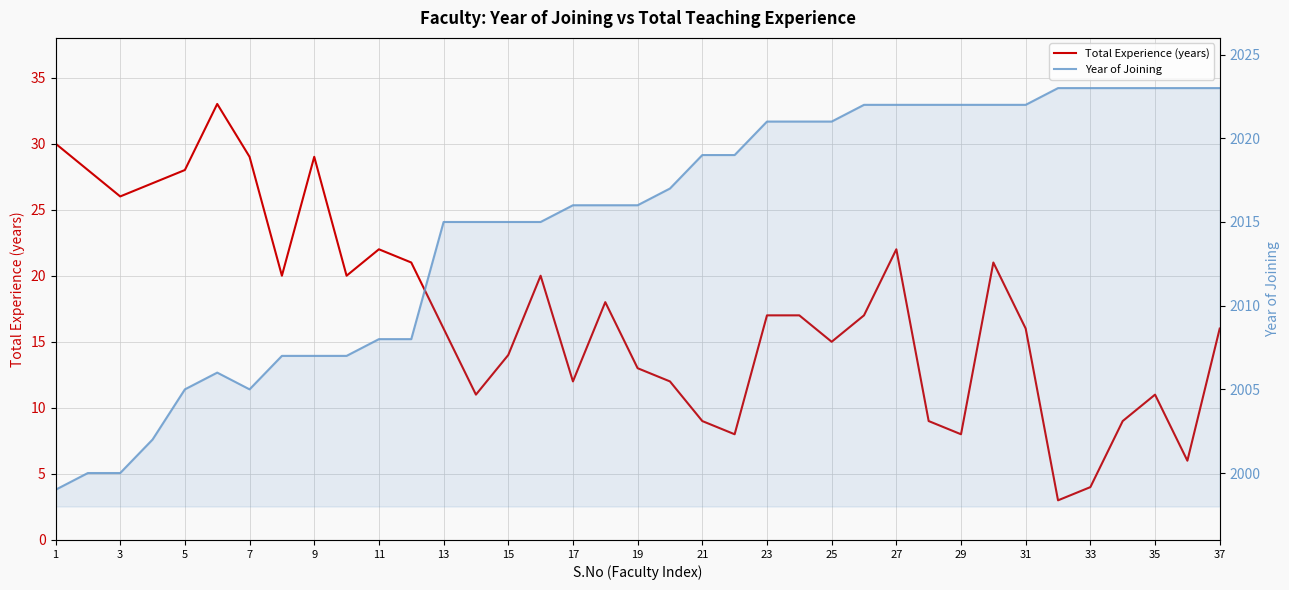

True or false: Total Experience (years) and Year of Joining cross at least once.

False